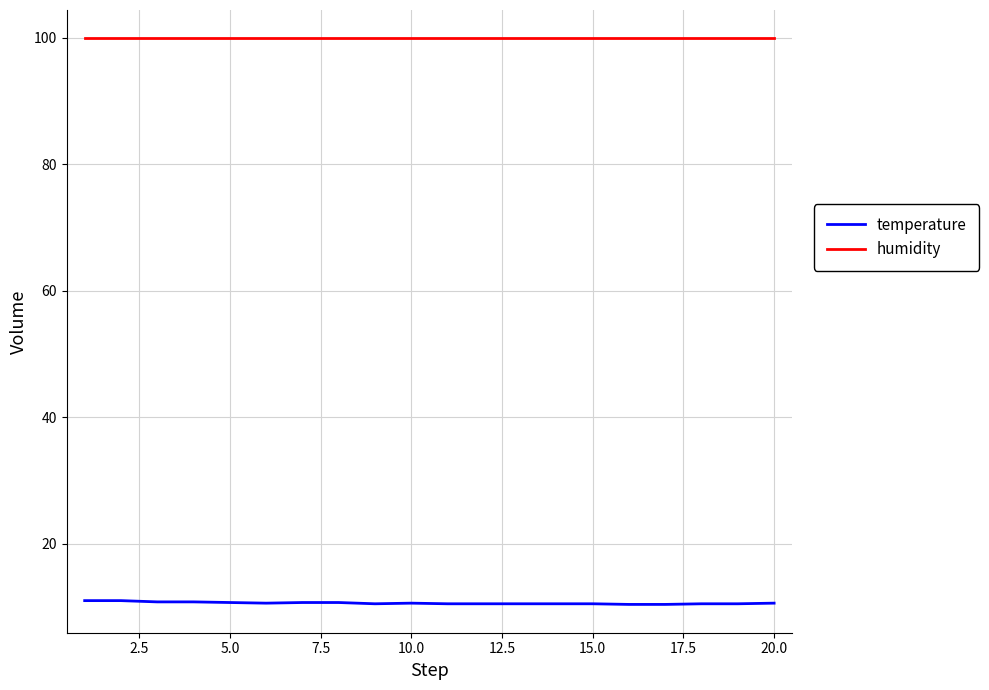

List the series in order of their overall mean, highest first.

humidity, temperature